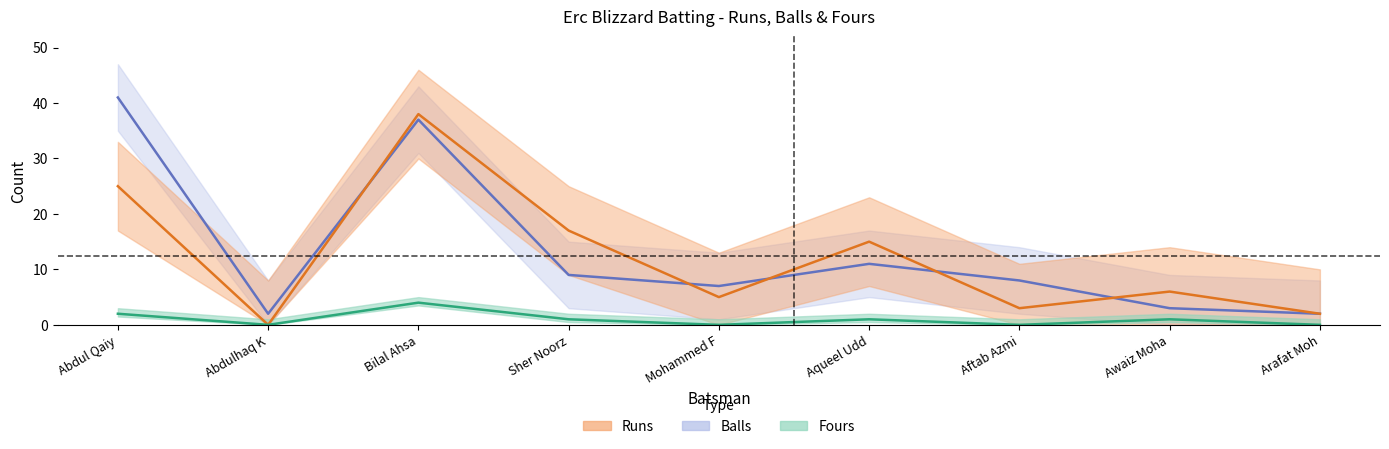

Which series has the largest range (max minus min)?

Balls